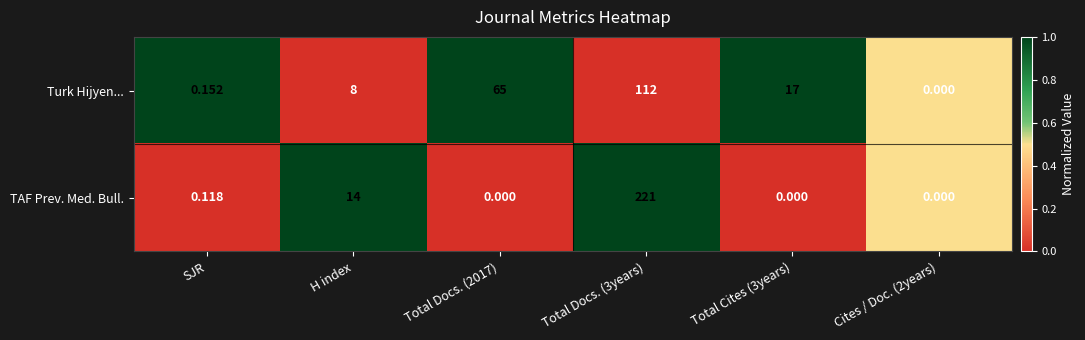

Rank the series by their maximum value, from lowest to highest.

Turk Hijyen..., TAF Prev. Med. Bull.